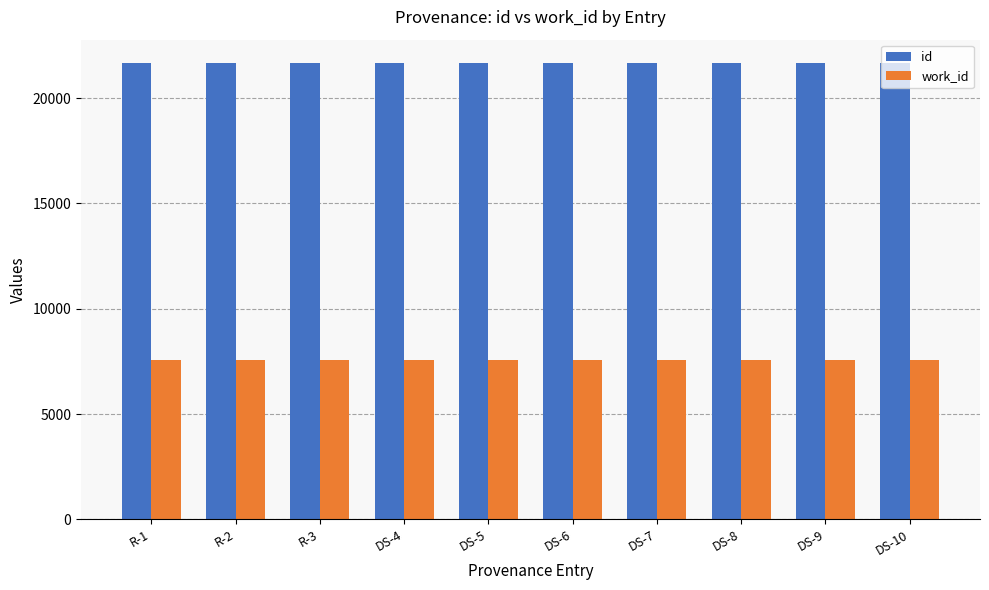

What is the value of the id bar at the 10th from the left?

21694